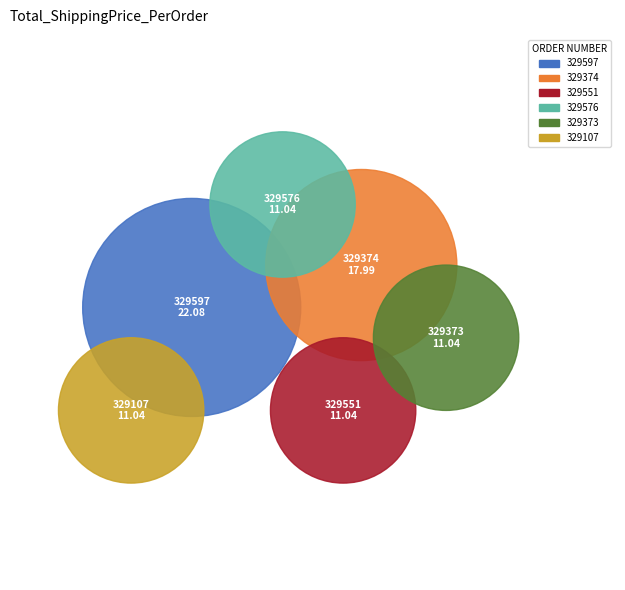

Does 329551 account for over 50% of the chart?

No